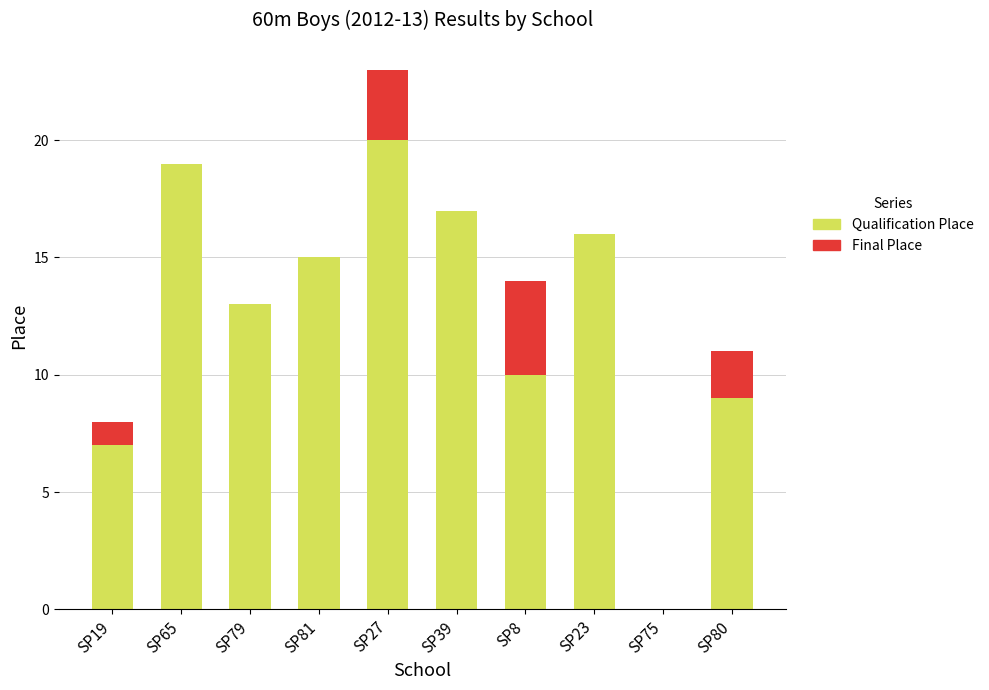

Which category has the highest value in the Qualification Place series?

SP27